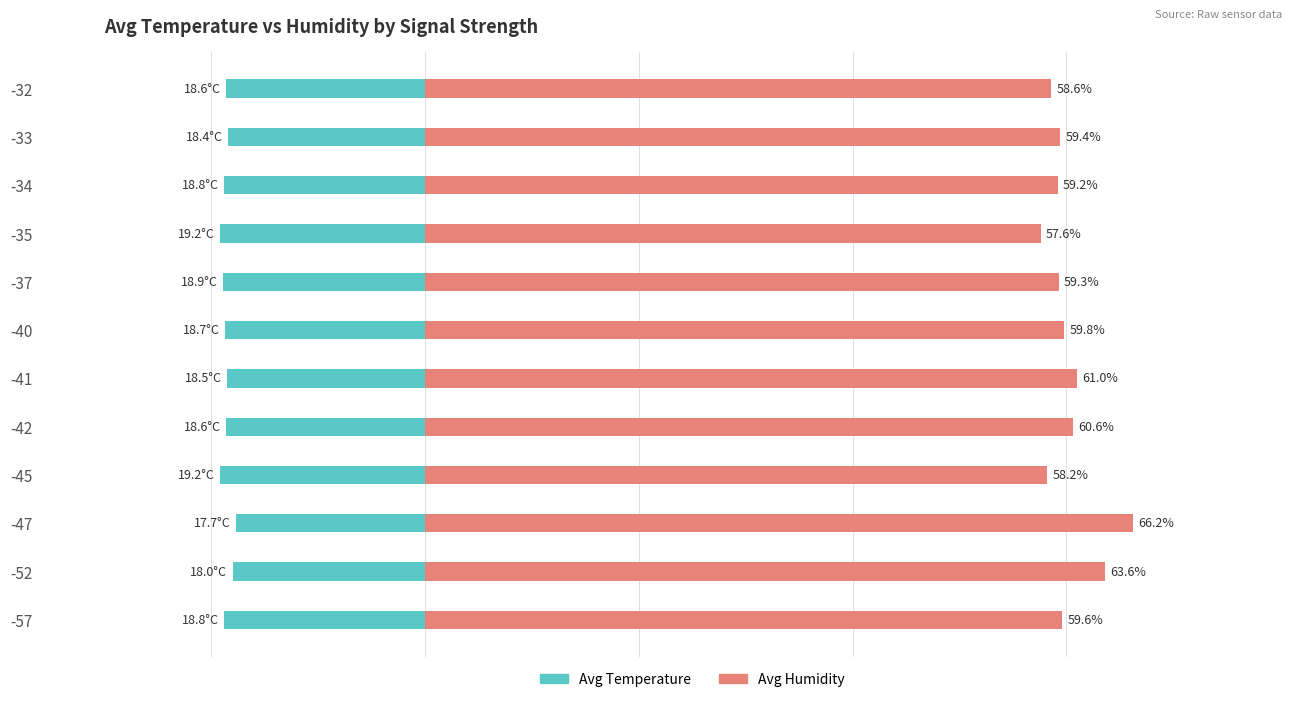

Reading left to right, transcribe all the data shown in this chart.

Avg_Temp: 0=-18.8	1=-18.0	2=-17.7	3=-19.2	4=-18.6	5=-18.5	6=-18.7	7=-18.9	8=-19.2	9=-18.8	10=-18.4	11=-18.6
Avg_Humidity: 0=59.6	1=63.6	2=66.2	3=58.2	4=60.6	5=61.0	6=59.8	7=59.3	8=57.6	9=59.2	10=59.4	11=58.6